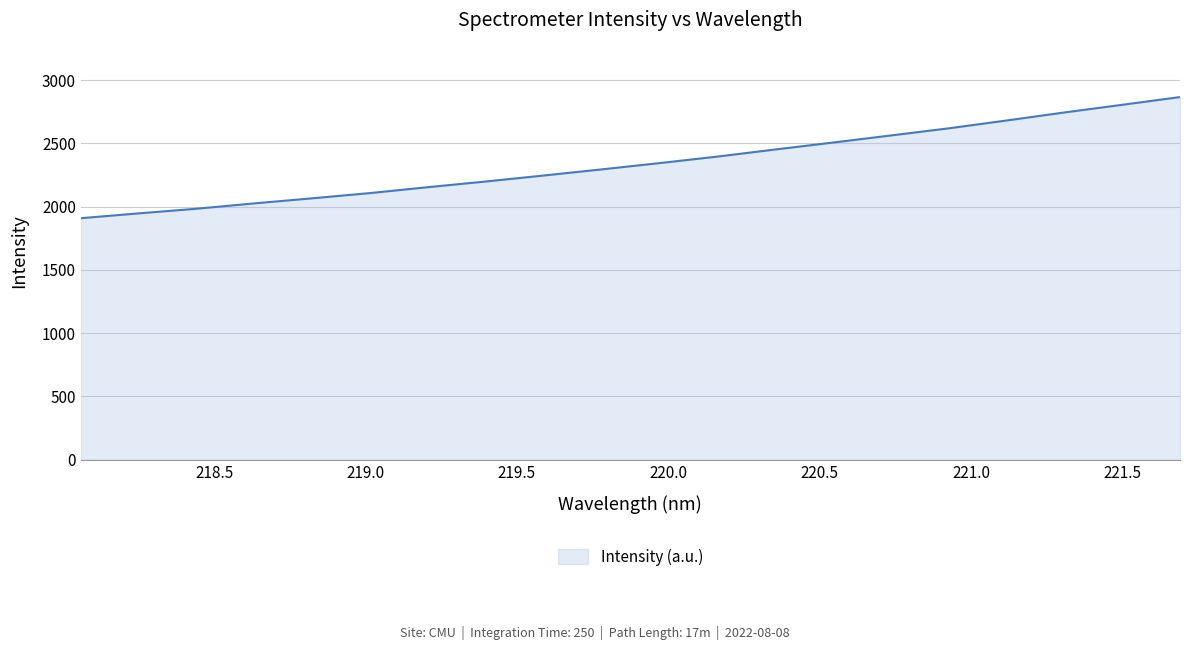

What is the difference between the maximum and minimum values?

957.1